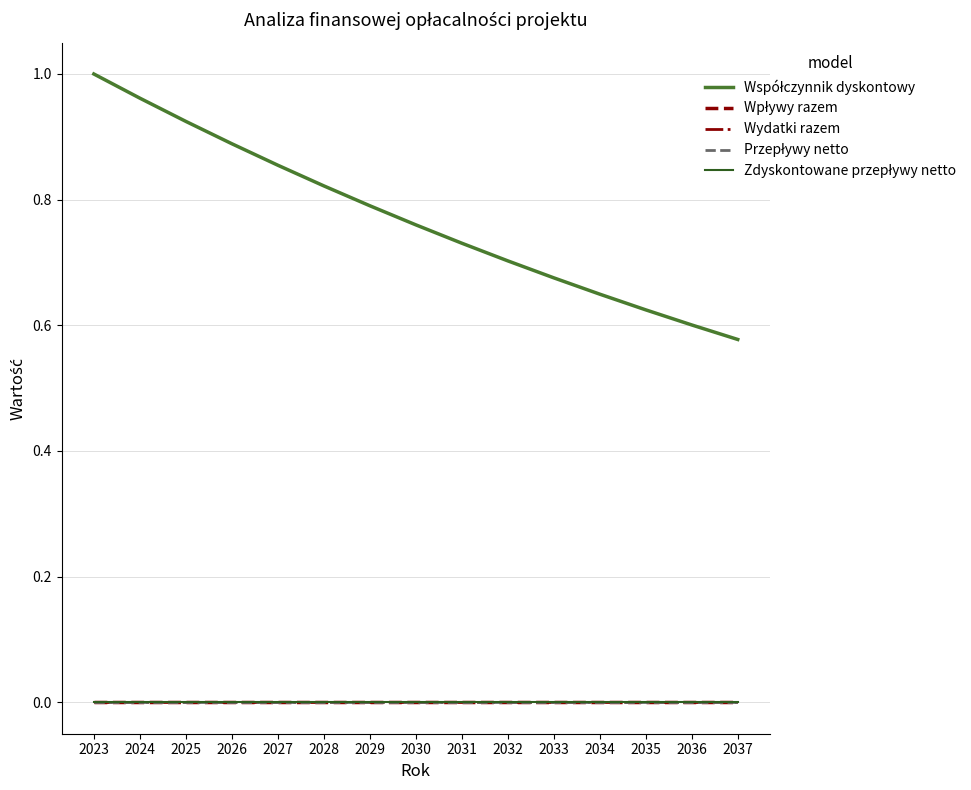

Reading right to left, extract all data points from this chart.

Współczynnik dyskontowy: 0.6	0.6	0.6	0.6	0.7	0.7	0.7	0.8	0.8	0.8	0.9	0.9	0.9	1.0	1.0
Wpływy razem: 0.0	0.0	0.0	0.0	0.0	0.0	0.0	0.0	0.0	0.0	0.0	0.0	0.0	0.0	0.0
Wydatki razem: 0.0	0.0	0.0	0.0	0.0	0.0	0.0	0.0	0.0	0.0	0.0	0.0	0.0	0.0	0.0
Przepływy netto: 0.0	0.0	0.0	0.0	0.0	0.0	0.0	0.0	0.0	0.0	0.0	0.0	0.0	0.0	0.0
Zdyskontowane przepływy netto: 0.0	0.0	0.0	0.0	0.0	0.0	0.0	0.0	0.0	0.0	0.0	0.0	0.0	0.0	0.0